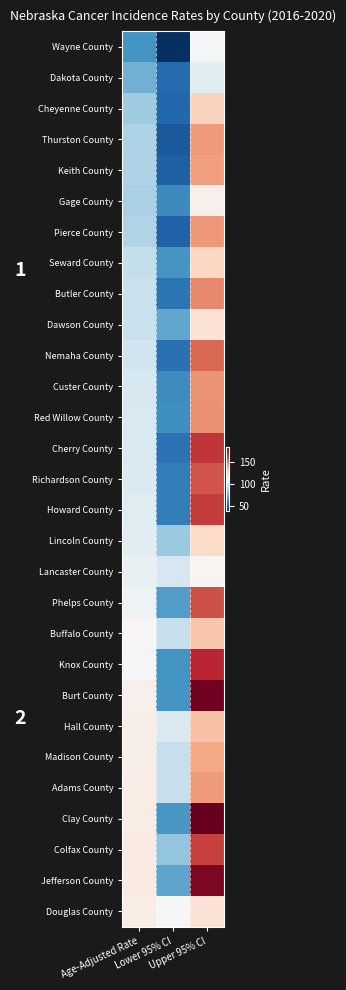

Count the number of data series in this chart.

29